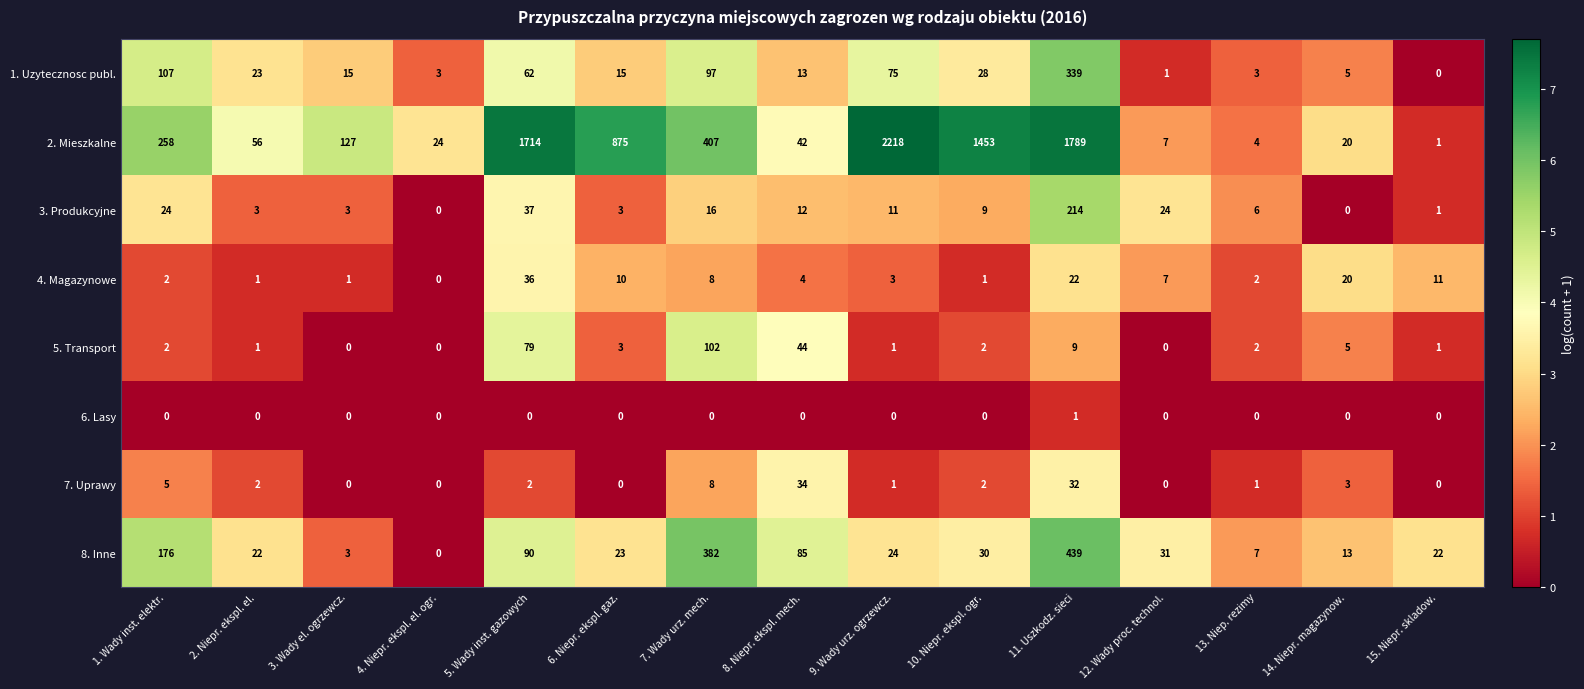

Is the value of 5. Transport at 7. Wady urz. mech. greater than the value of 6. Lasy at 15. Niepr. skladow.?

Yes